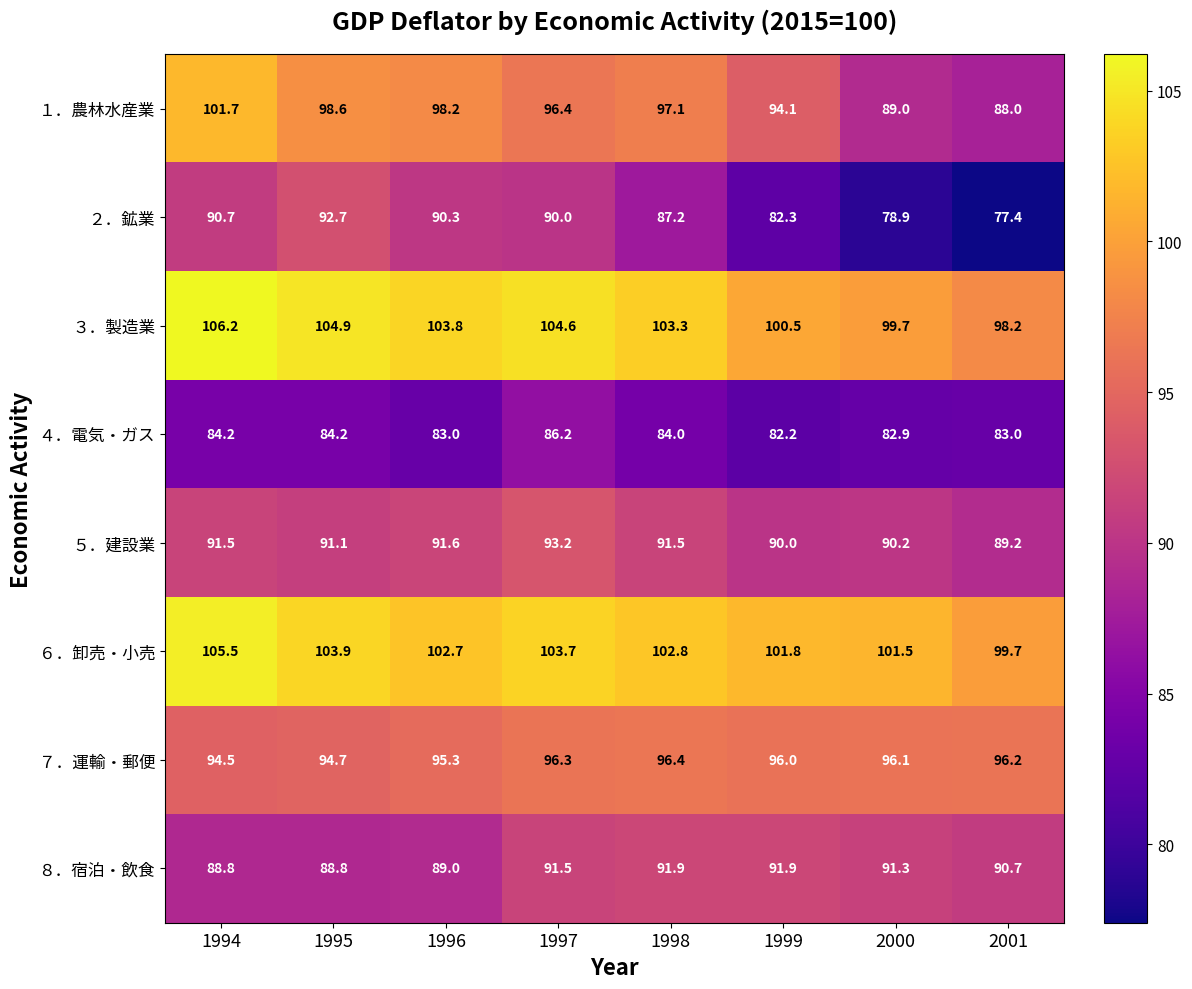

Rank the series at 1999 from highest to lowest value.

６．卸売・小売, ３．製造業, ７．運輸・郵便, １．農林水産業, ８．宿泊・飲食, ５．建設業, ２．鉱業, ４．電気・ガス